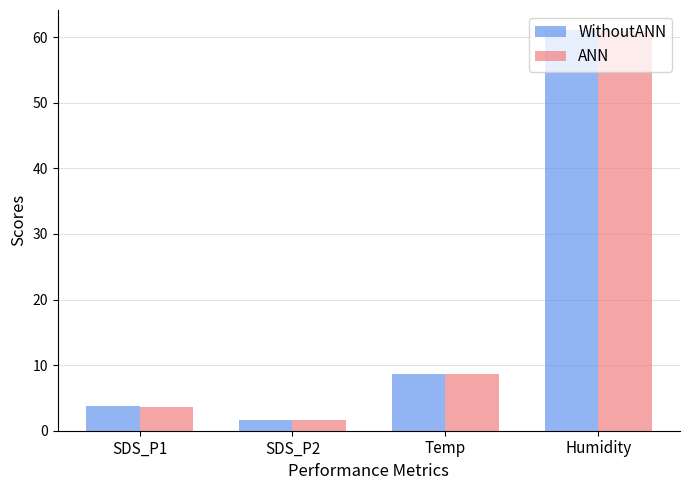

Which label corresponds to the largest value in the chart?

Humidity